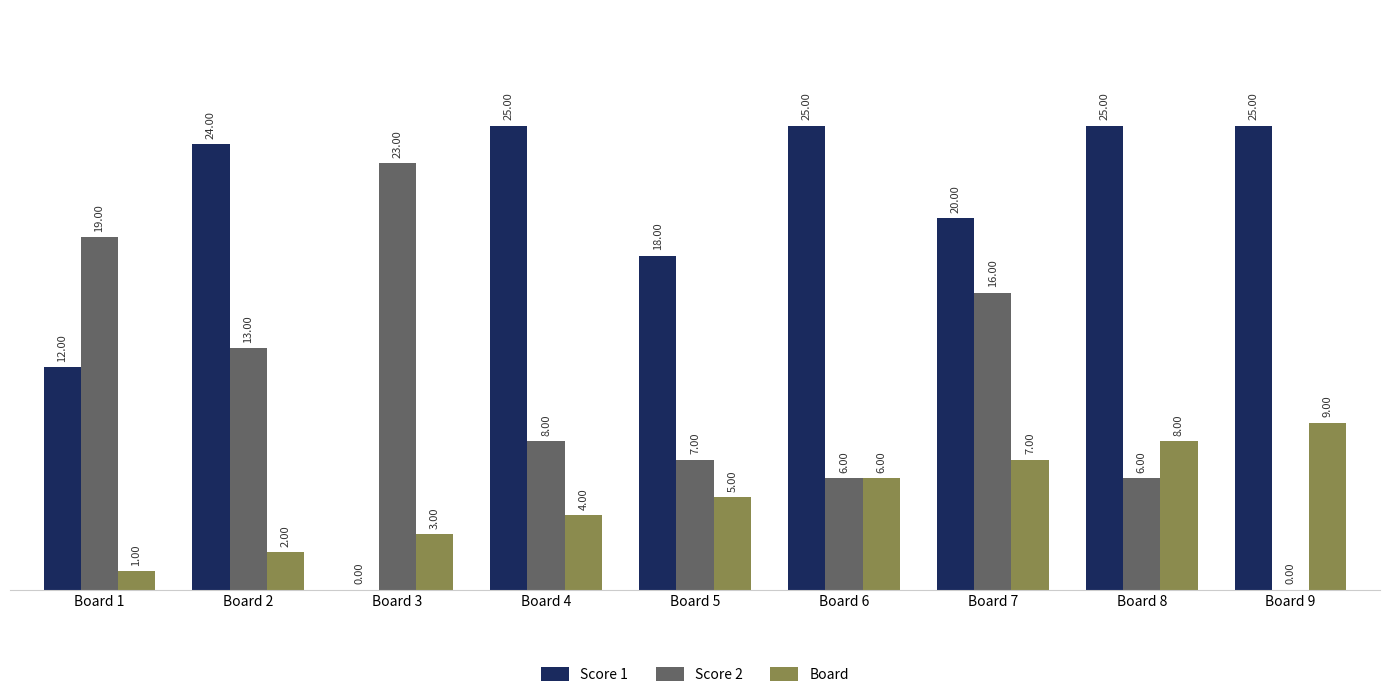

How many categories are shown in the chart?

9